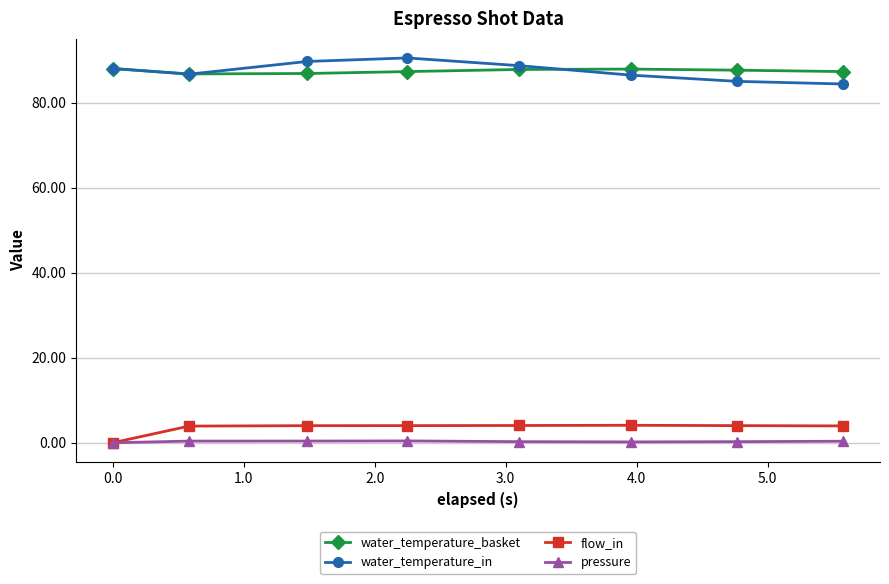

True or false: pressure and water_temperature_in intersect in this chart.

False